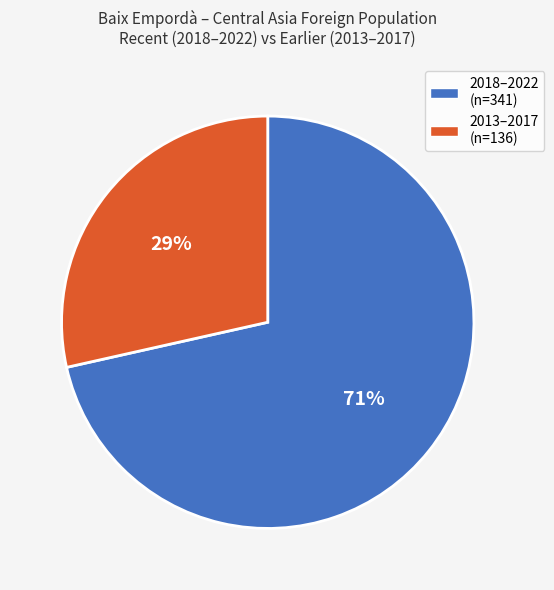

The 2013–2017 (n=136) slice represents 17% of the pie. True or false?

False